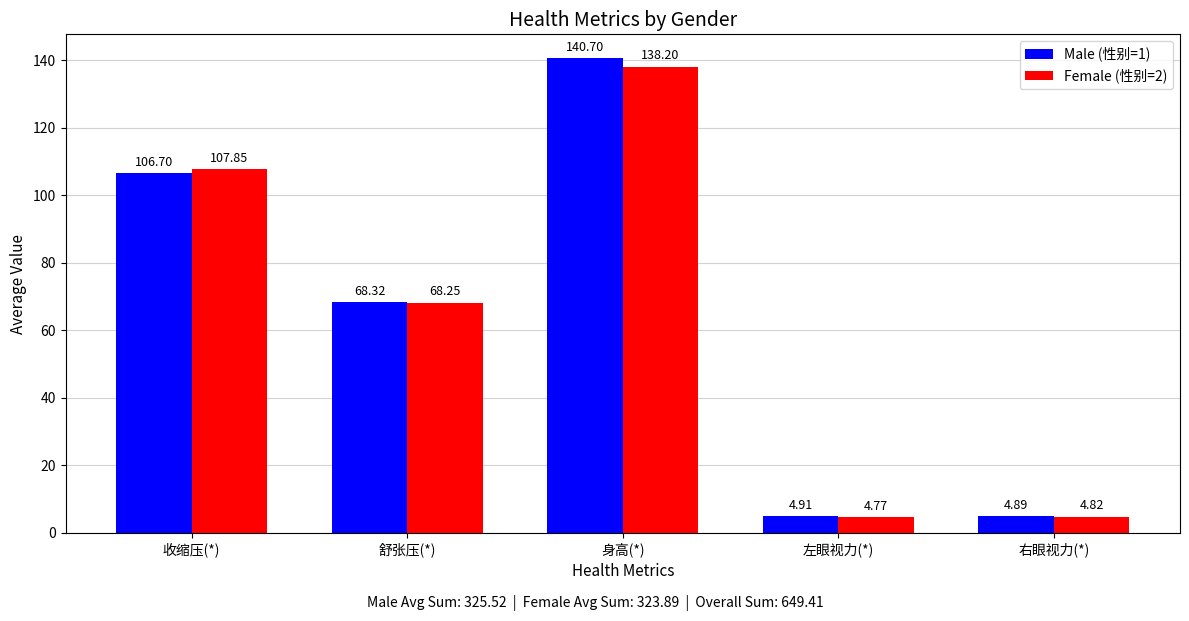

Rank the series by their average value, from highest to lowest.

Male (性别=1), Female (性别=2)